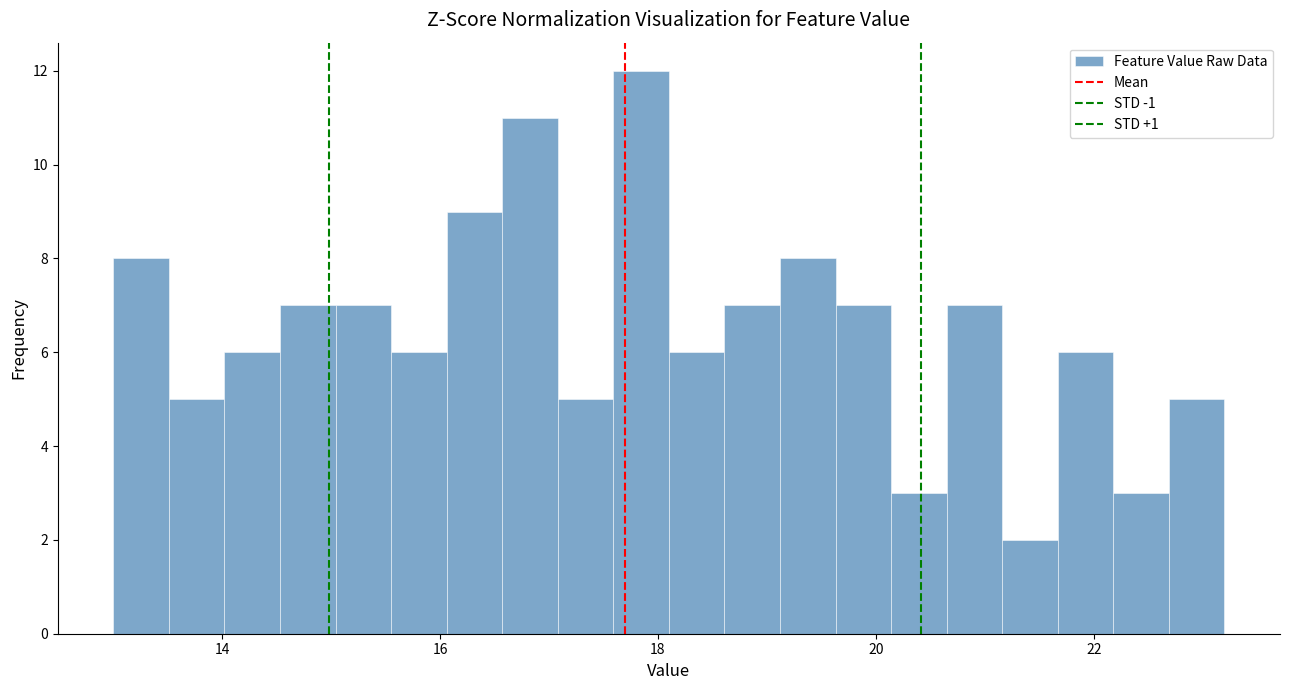

Read against the x-axis, roughly where is the centre of the tallest bar?

17.8